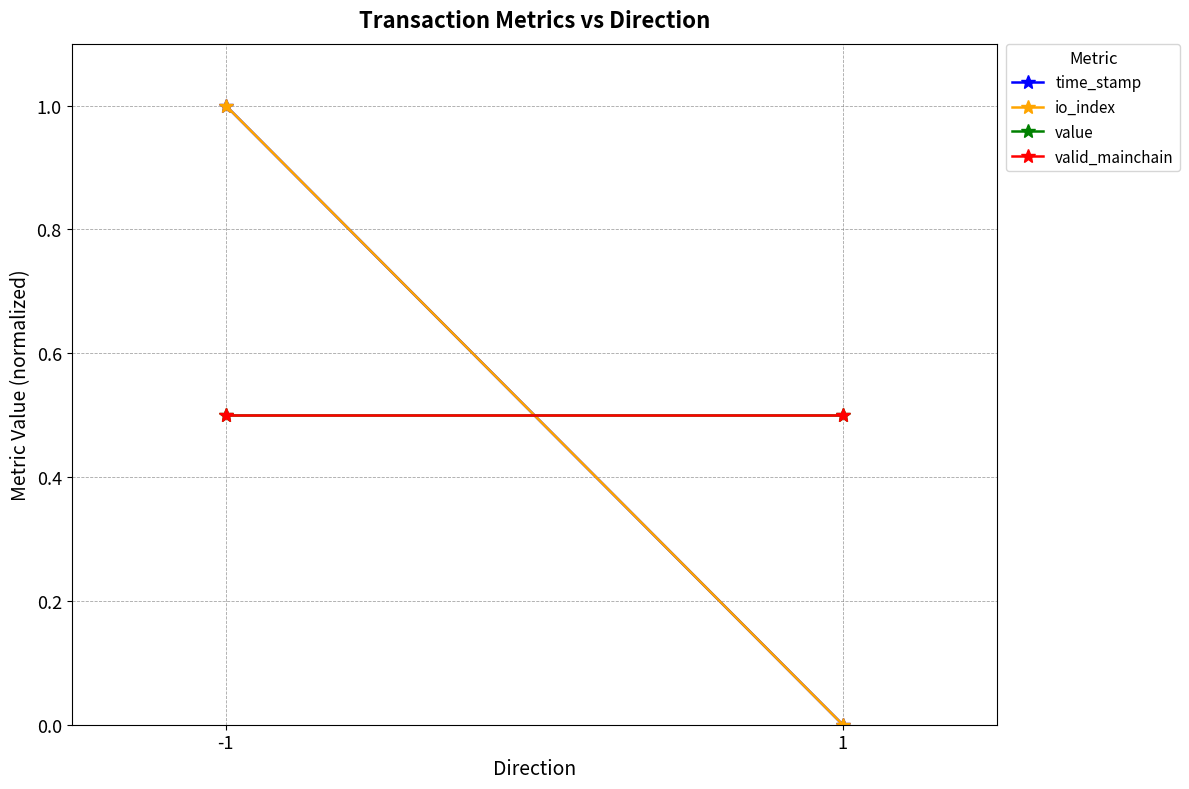

How many lines are shown in the chart?

4